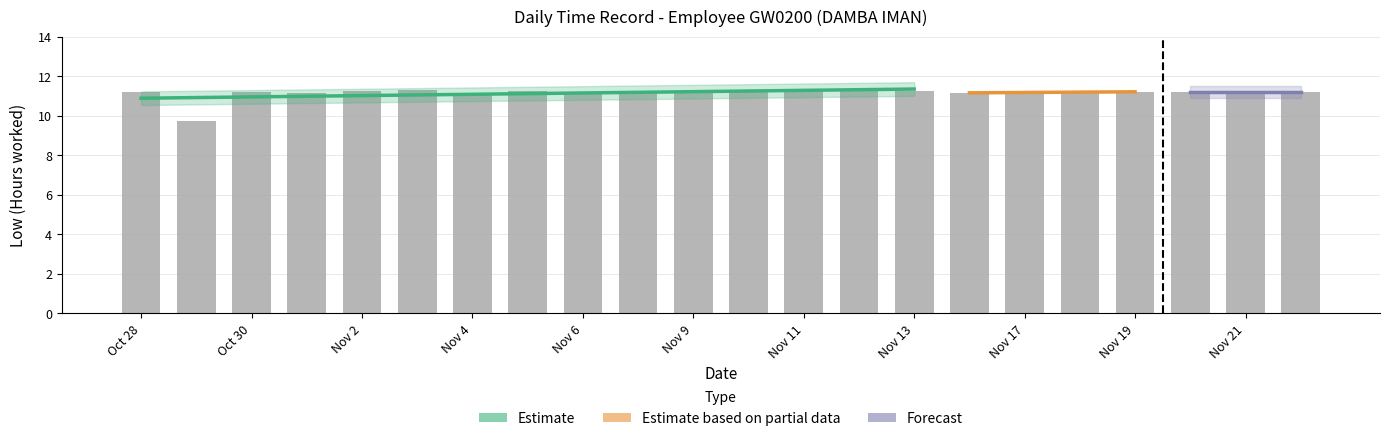

The value at Oct 30 is 16.0. True or false?

False